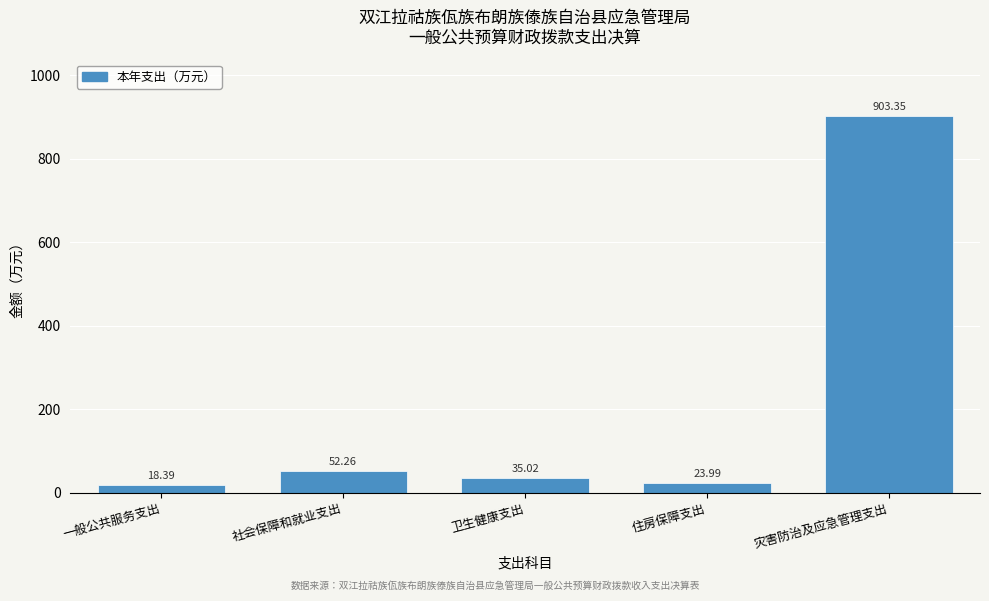

Rank the categories by value from lowest to highest.

一般公共服务支出, 住房保障支出, 卫生健康支出, 社会保障和就业支出, 灾害防治及应急管理支出